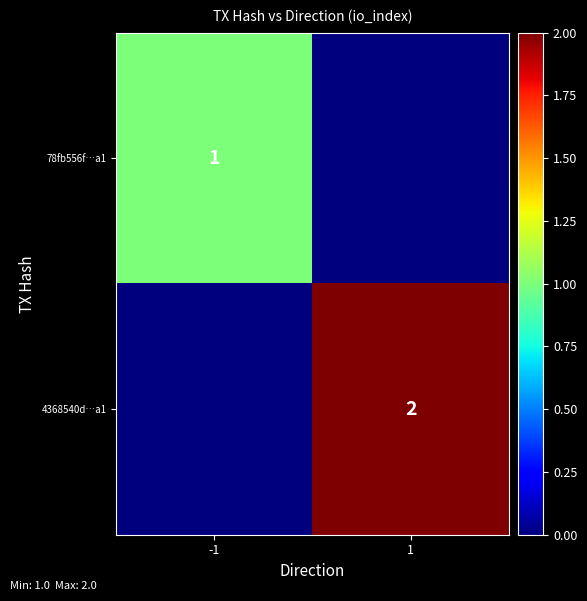

True or false: 4368540d…a1 has a value of 4 at 1.

False